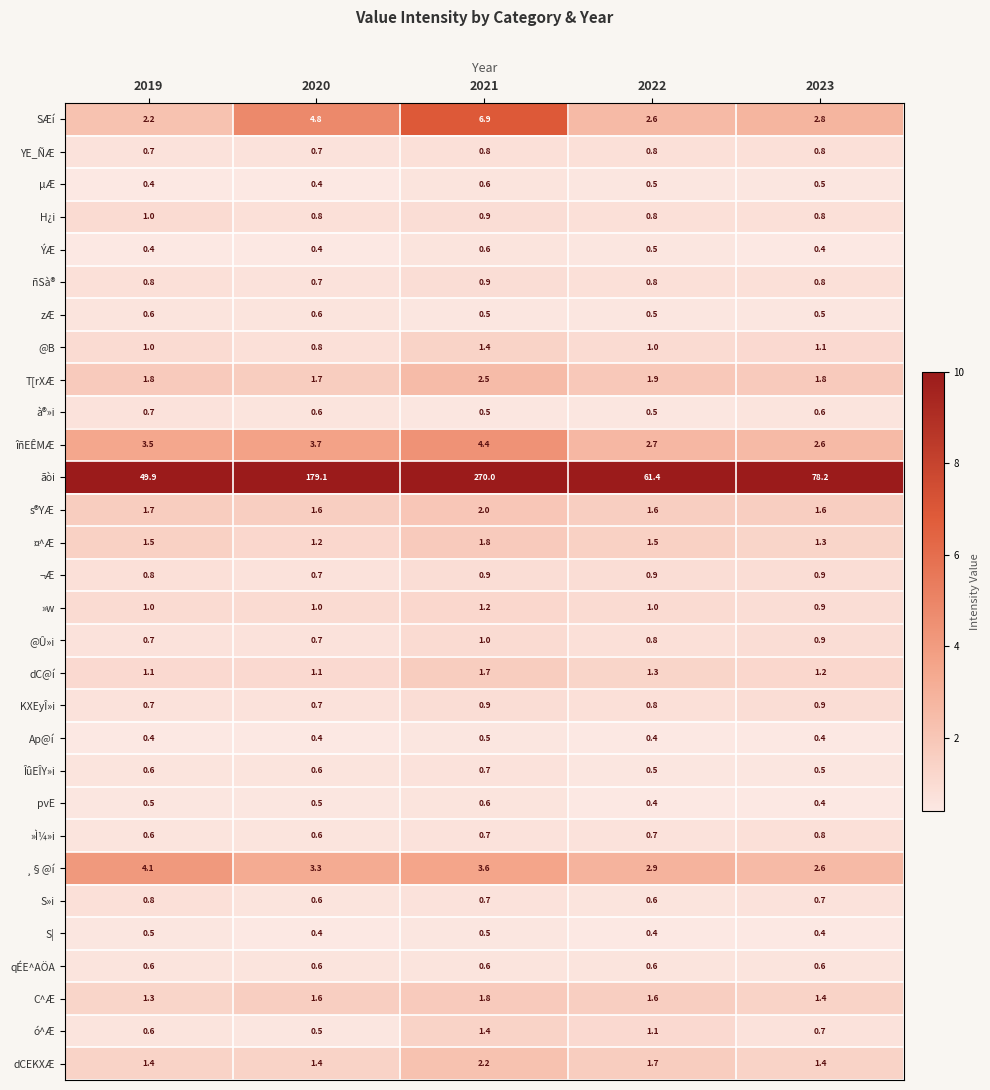

How many series are shown in this chart?

30